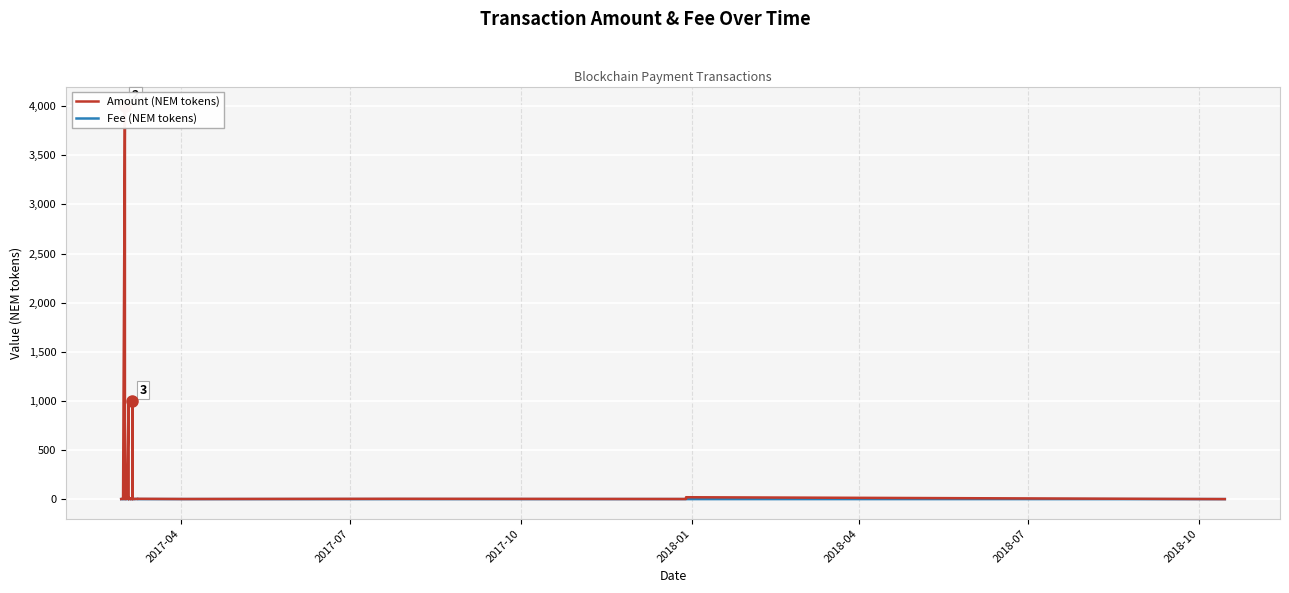

Reading left to right, extract all data points from this chart.

Amount (NEM tokens): 2	5	2	3	4000	3999	2	3	2	3	1000	2	3	19	2	3	4	2	3	4	4	3	2	3	1001	2	3	2	3	3	4	2	4	2	20	1
Fee (NEM tokens): 1	2	1	1	1	1	1	1	1	1	1	1	1	1	1	3	1	1	1	1	1	1	1	1	1	1	1	1	1	3	1	1	1	1	1	1